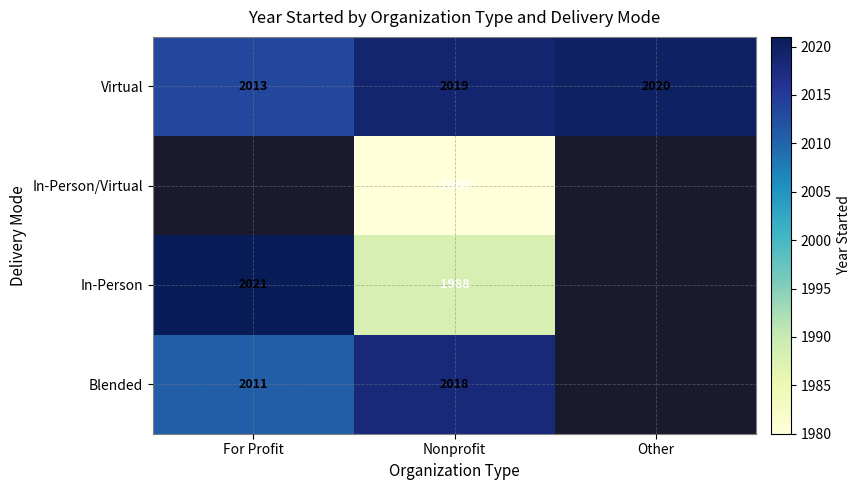

At how many categories does at least one series exceed 1985?

3